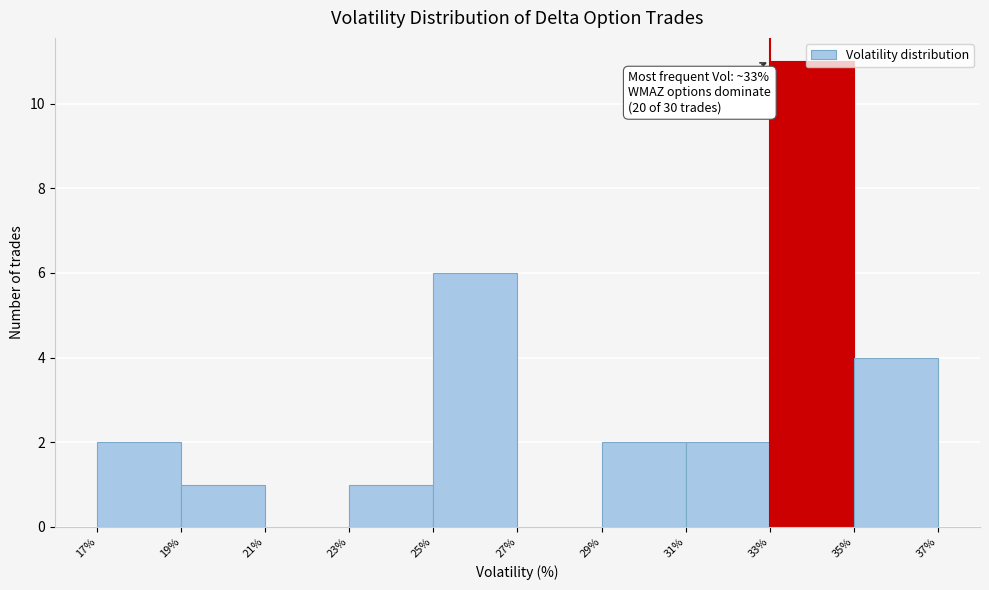

Over which range of the x-axis is the bar tallest?

33% to 35%